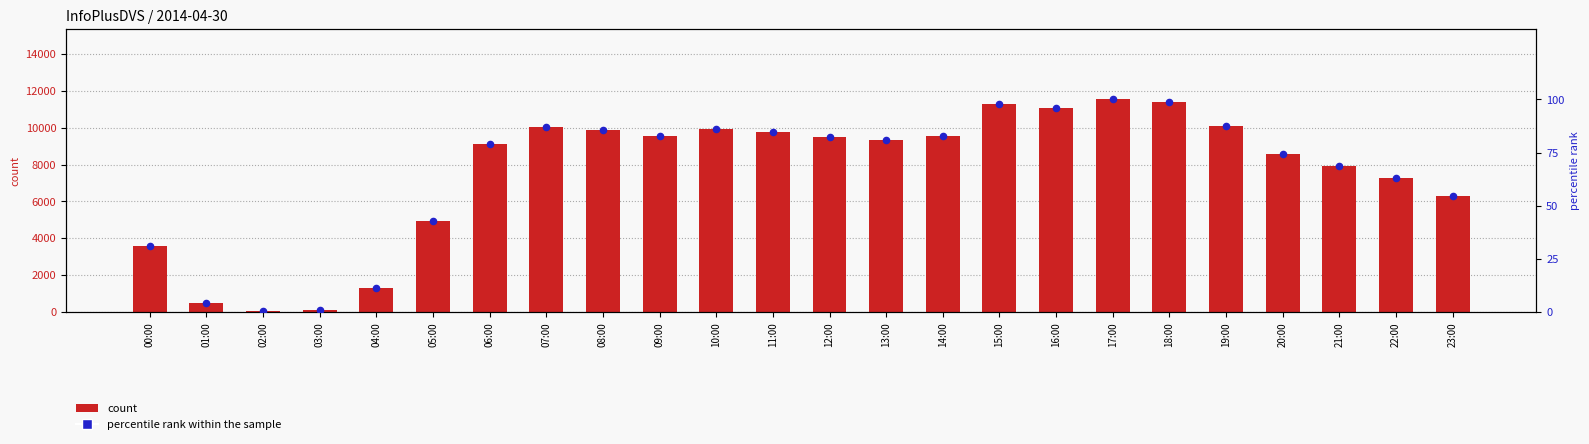

Which series reaches the minimum Y coordinate?

percentile rank within sample